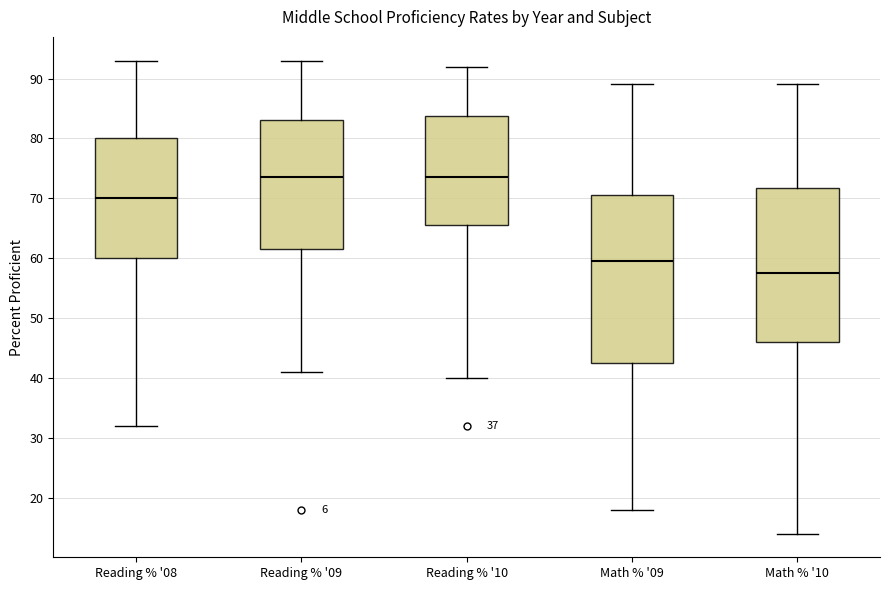

Comparing the boxes themselves (not the whiskers), which one is the tallest?

Math % '09